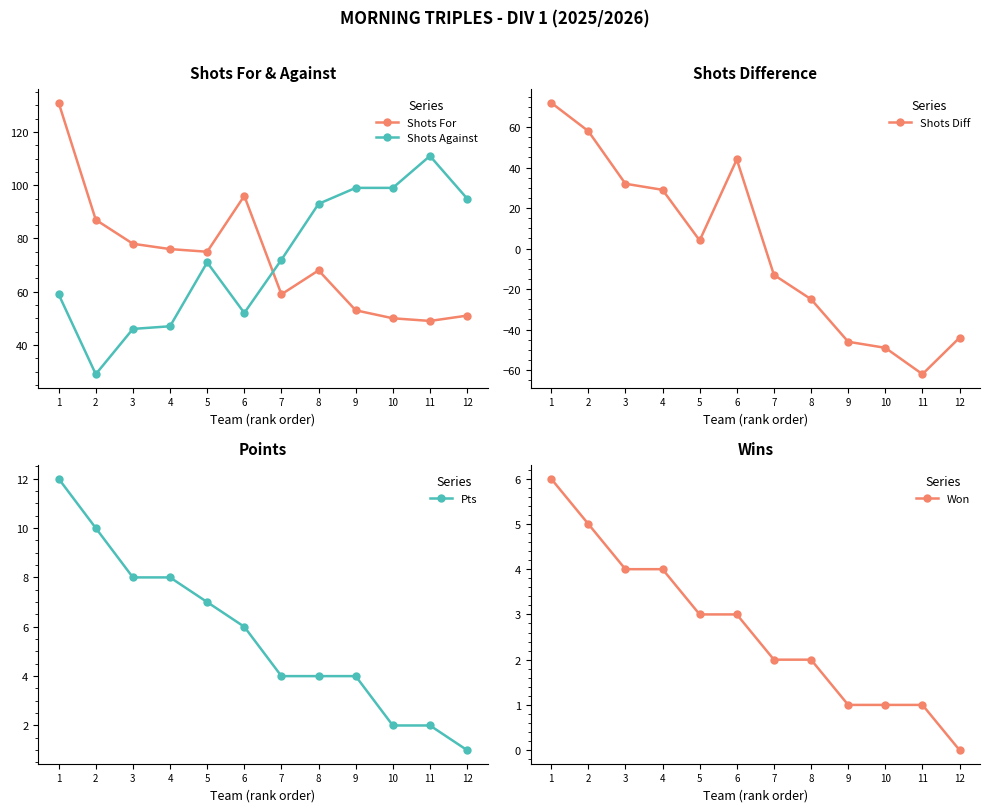

List the labels in order of Shots Against value, smallest first.

2, 3, 4, 6, 1, 5, 7, 8, 12, 9, 10, 11